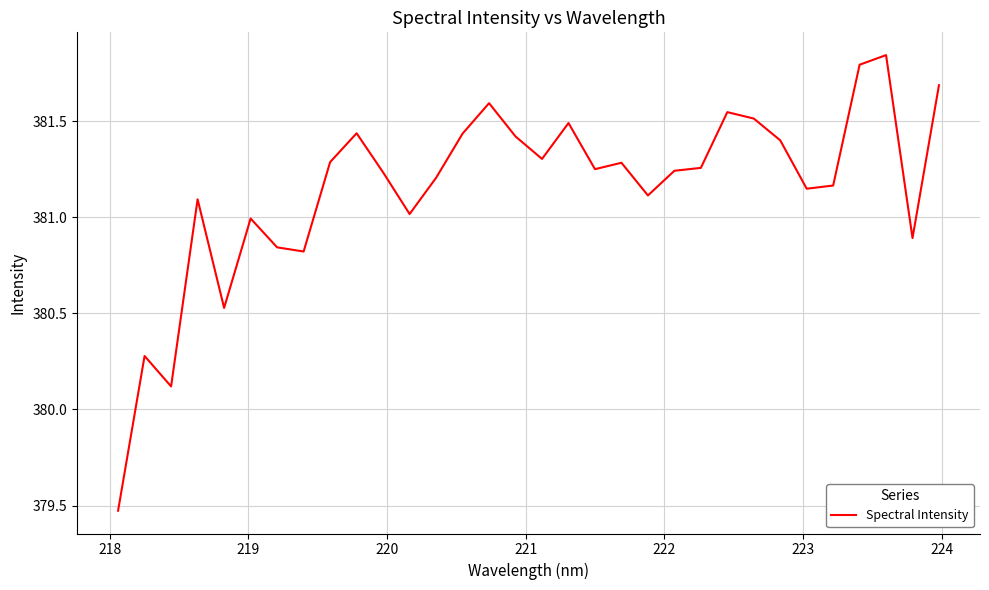

What is the difference between the maximum and minimum values?

2.4